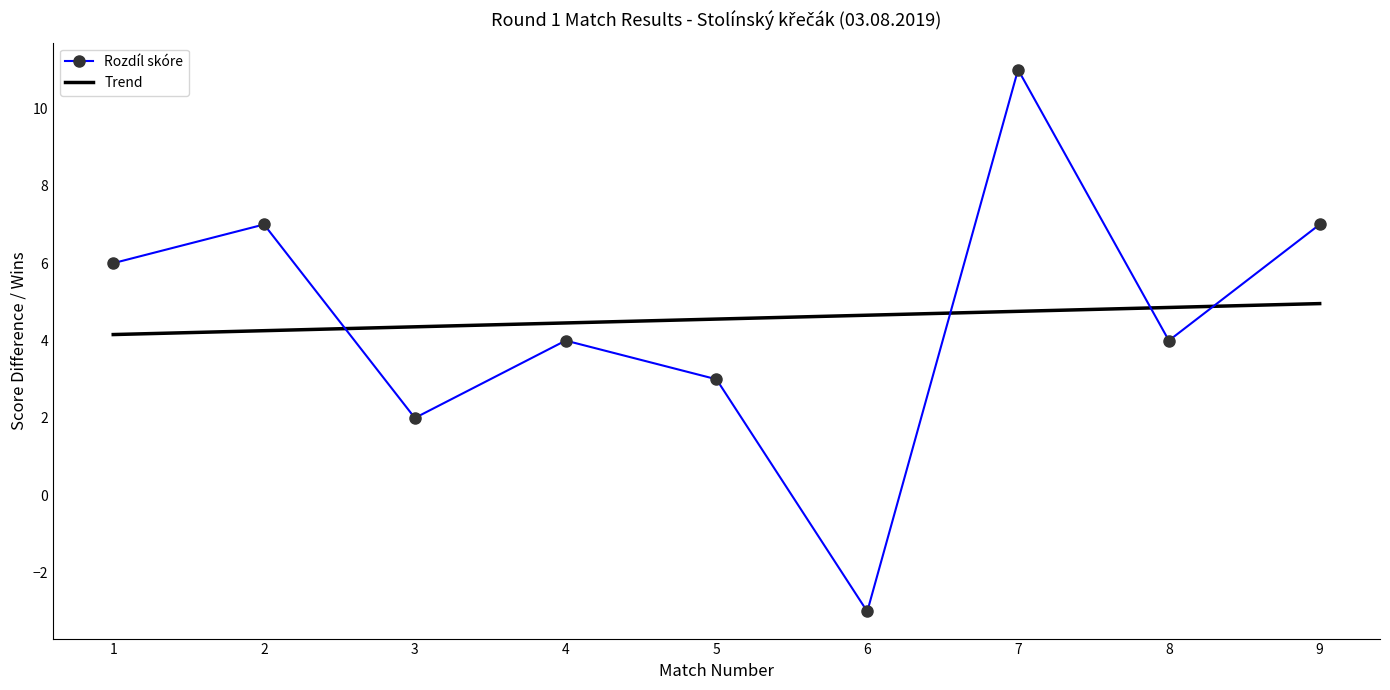

What is the maximum value for Rozdíl skóre?

11